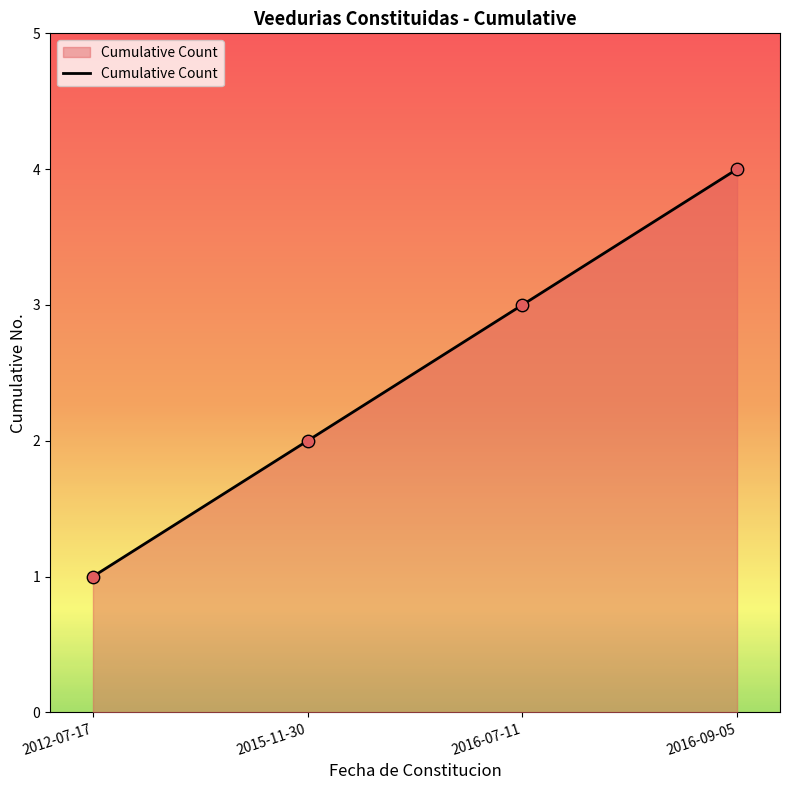

What is the change in value from 2015-11-30 to 2016-09-05?

+2